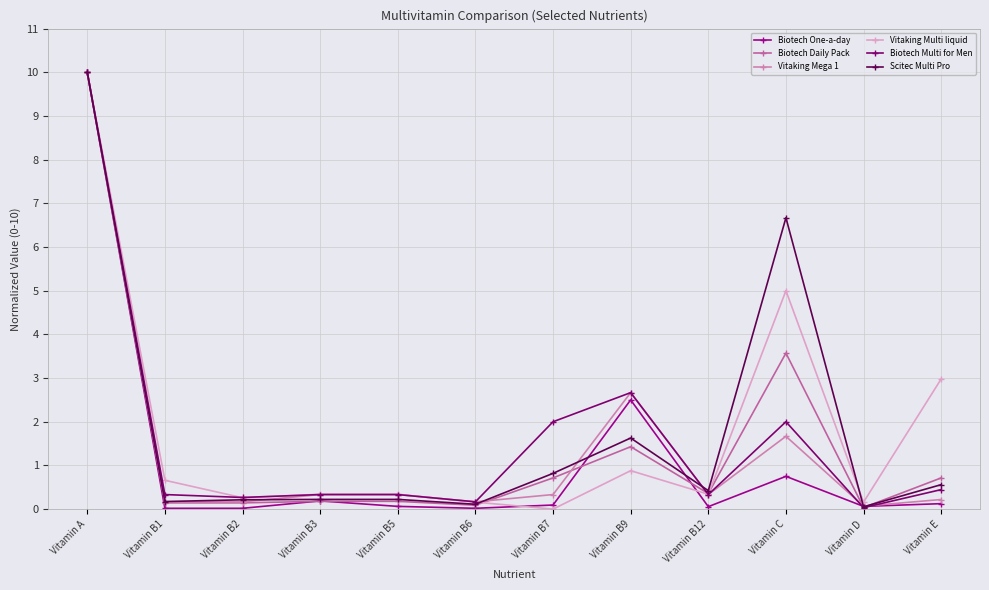

Reading left to right, transcribe all the data shown in this chart.

Biotech One-a-day: 10.0	0.0	0.0	0.2	0.1	0.0	0.1	2.5	0.1	0.8	0.1	0.1
Biotech Daily Pack: 10.0	0.1	0.1	0.2	0.2	0.1	0.7	1.4	0.4	3.6	0.0	0.7
Vitaking Mega 1: 10.0	0.2	0.2	0.3	0.3	0.2	0.3	2.7	0.3	1.7	0.1	0.2
Vitaking Multi liquid: 10.0	0.7	0.3	0.3	0.3	0.2	0.0	0.9	0.3	5.0	0.2	3.0
Biotech Multi for Men: 10.0	0.3	0.3	0.3	0.3	0.2	2.0	2.7	0.3	2.0	0.0	0.4
Scitec Multi Pro: 10.0	0.2	0.2	0.2	0.2	0.1	0.8	1.6	0.4	6.7	0.1	0.6